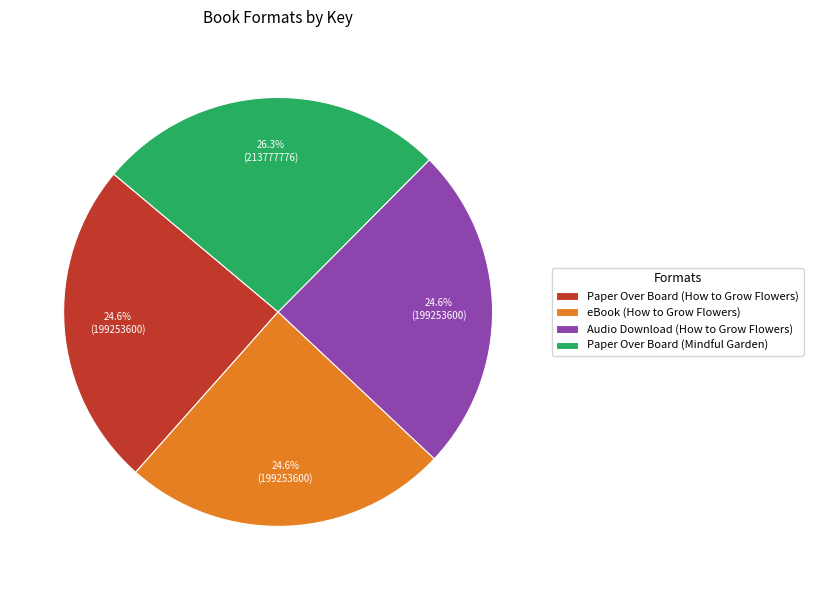

What is the largest slice in the pie chart?

Paper Over Board (Mindful Garden)